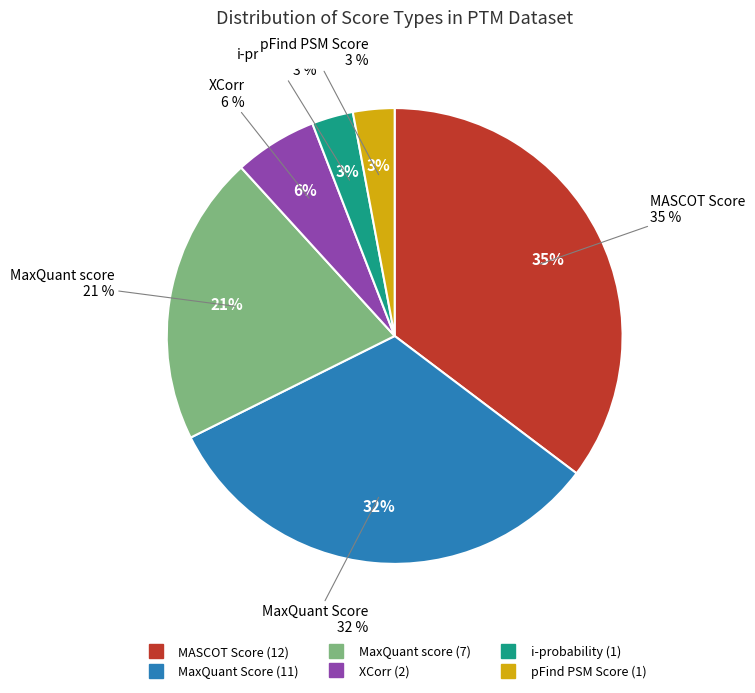

To the nearest percent, what is the average slice percentage?

17%